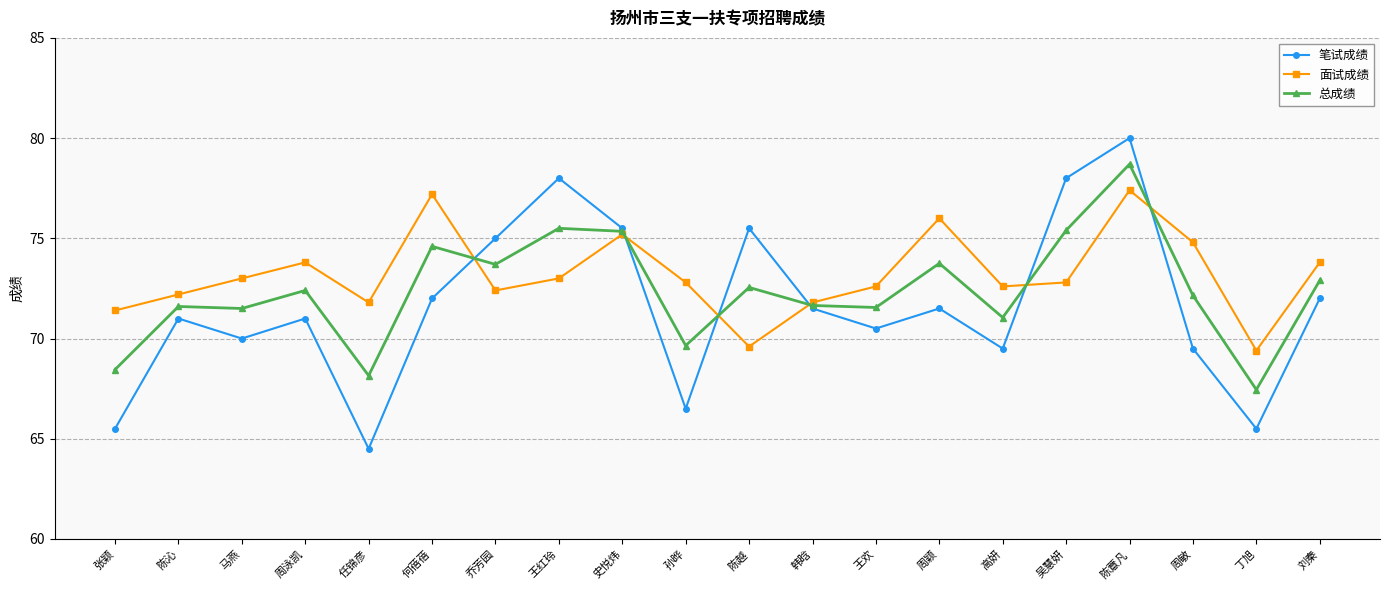

What is the minimum value shown in the chart?

64.5